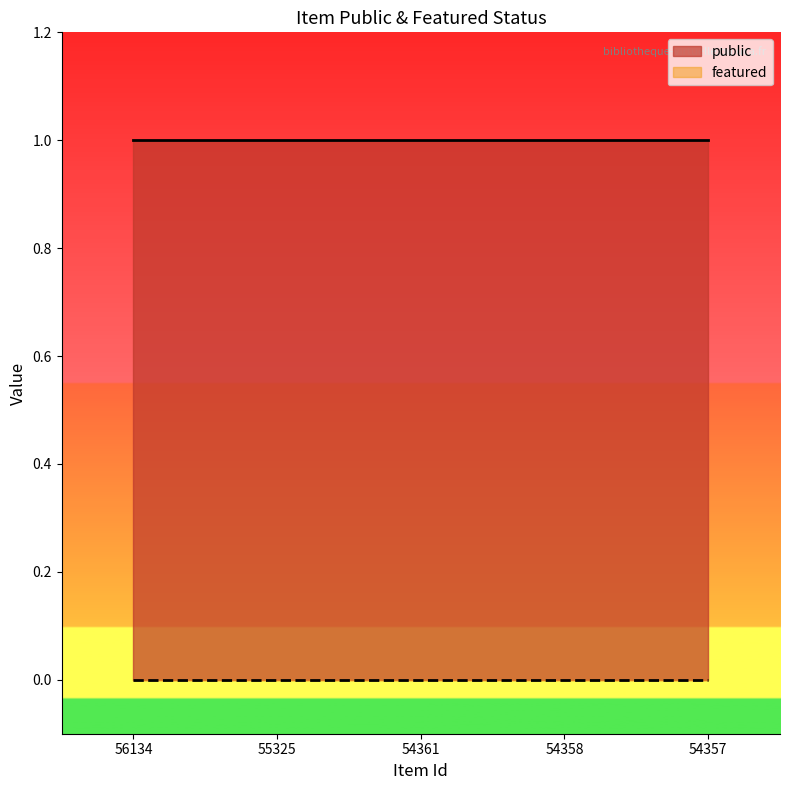

Is the value of featured at 55325 greater than the value of public at 56134?

No